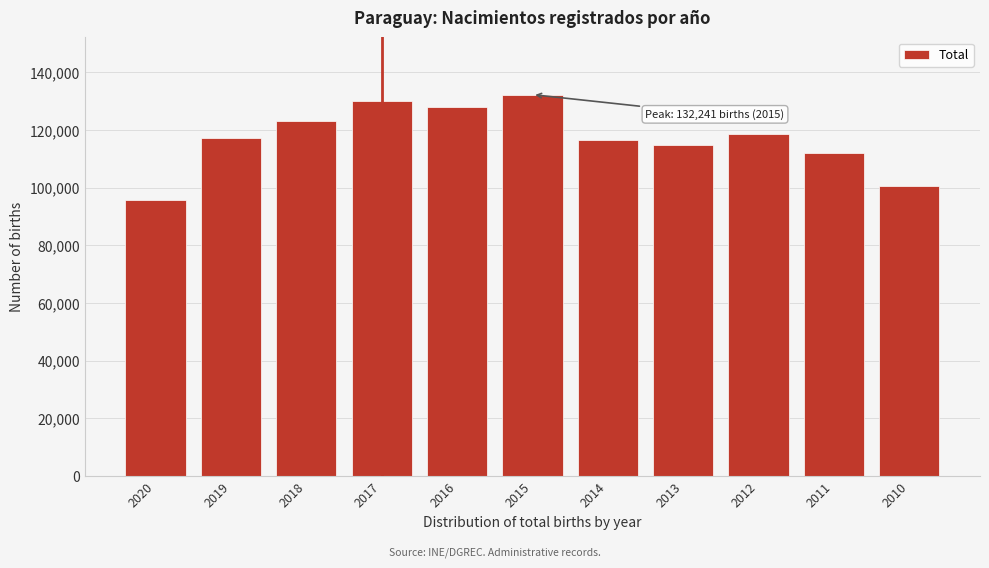

Reading right to left, list all the values displayed in this chart.

100584	111945	118549	114619	116592	132241	128117	129903	123187	117347	95649